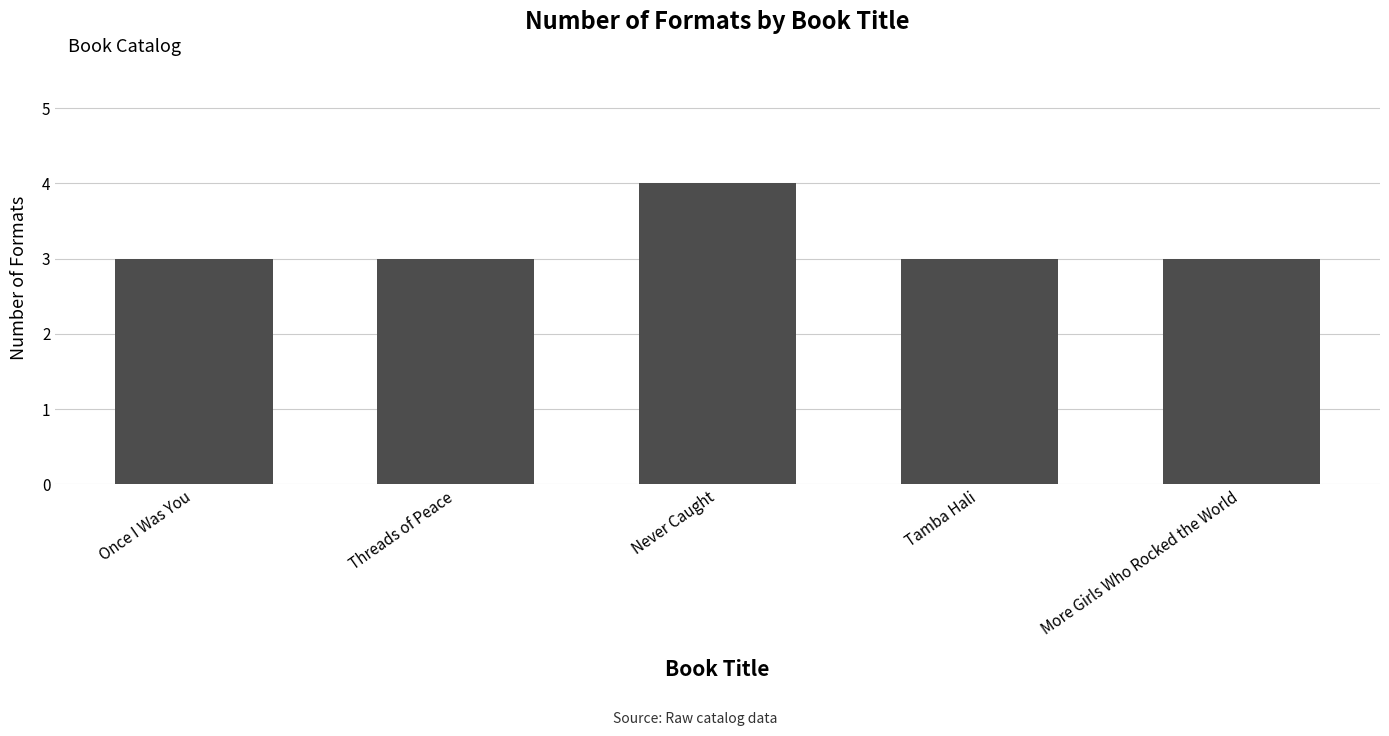

What is the maximum value shown in the chart?

4